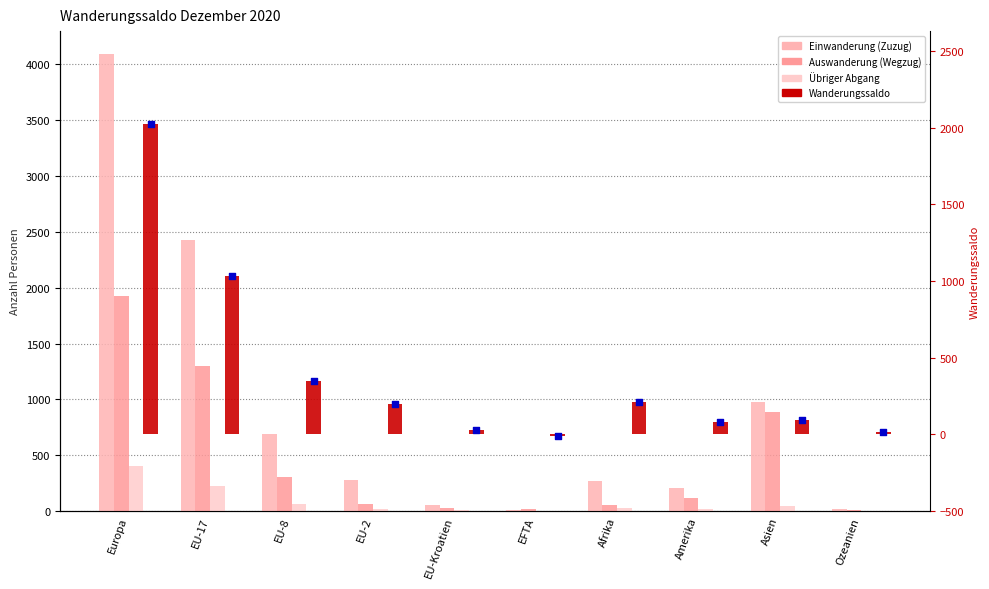

At which category is the sum across all series the highest?

Europa